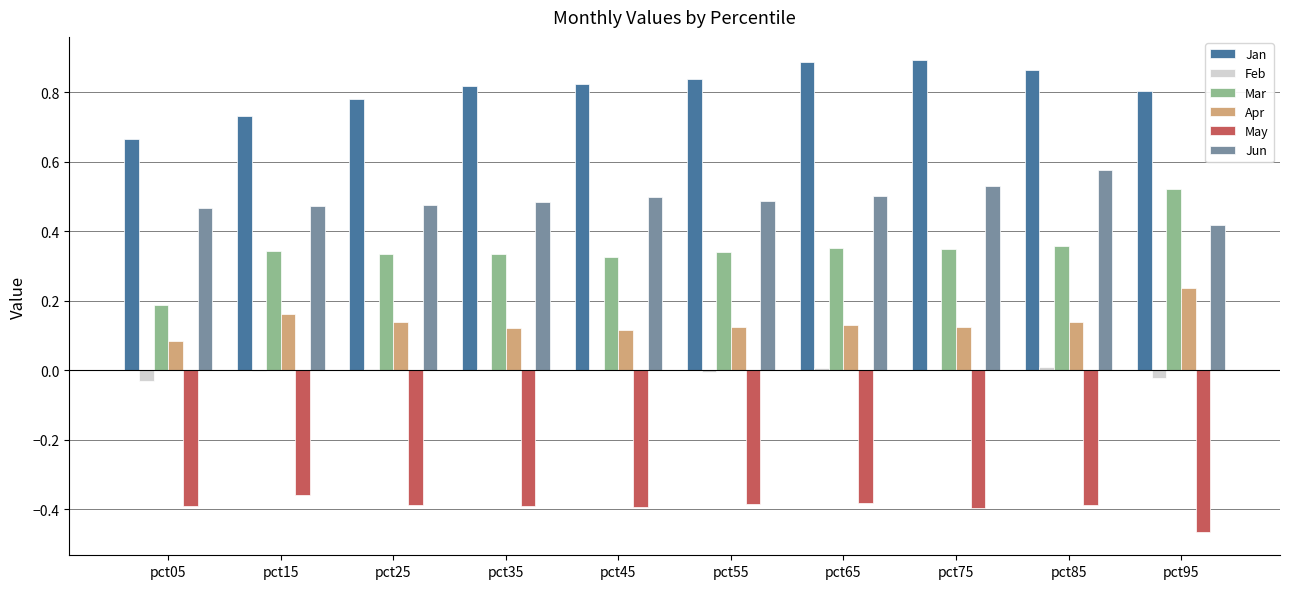

Is it true that May equals -0.4 at pct85?

True